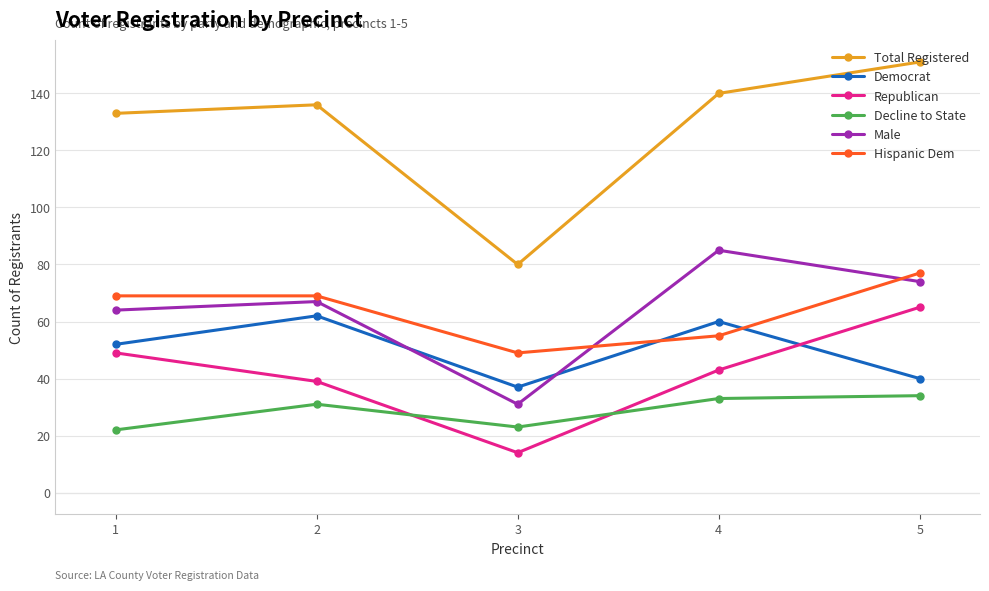

True or false: Hispanic Dem has more than 2 points higher than both neighbors.

False